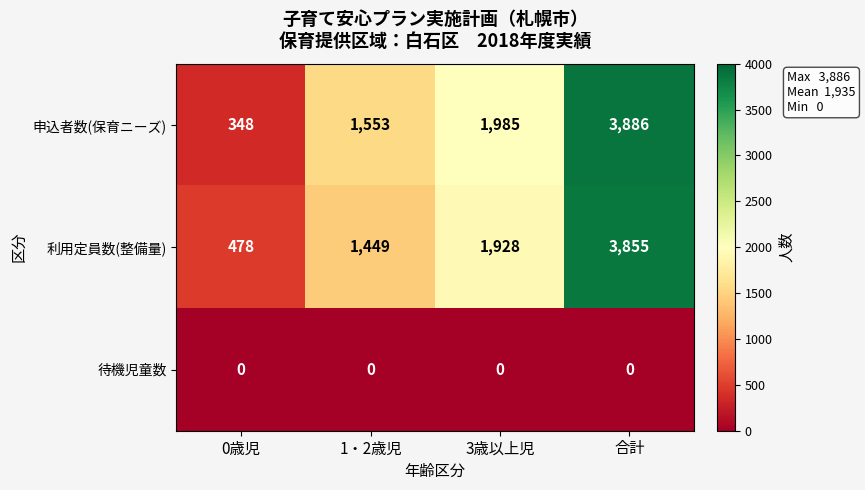

Reading left to right, list all the values displayed in this chart.

申込者数(保育ニーズ): 0歳児=348	1・2歳児=1553	3歳以上児=1985	合計=3886
利用定員数(整備量): 0歳児=478	1・2歳児=1449	3歳以上児=1928	合計=3855
待機児童数: 0歳児=0	1・2歳児=0	3歳以上児=0	合計=0